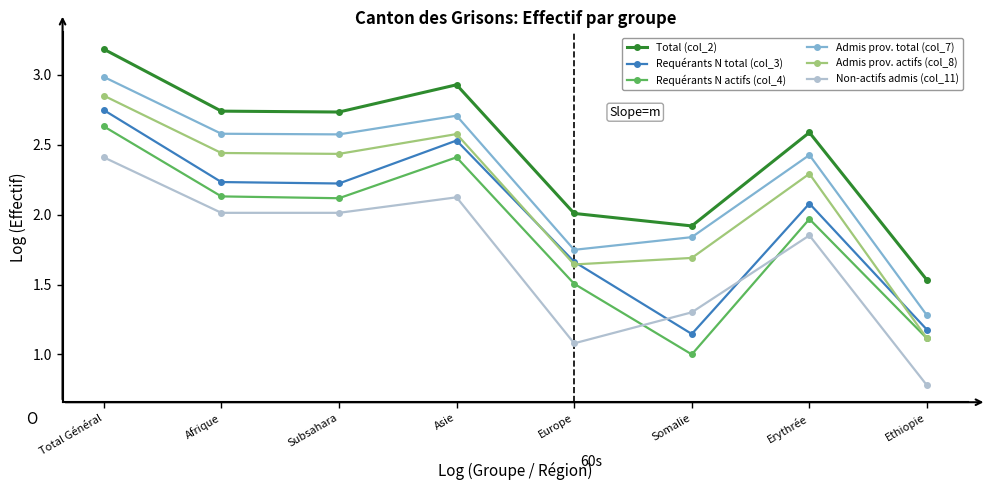

How many data points in Requérants N actifs (col_4) are less than 2?

4